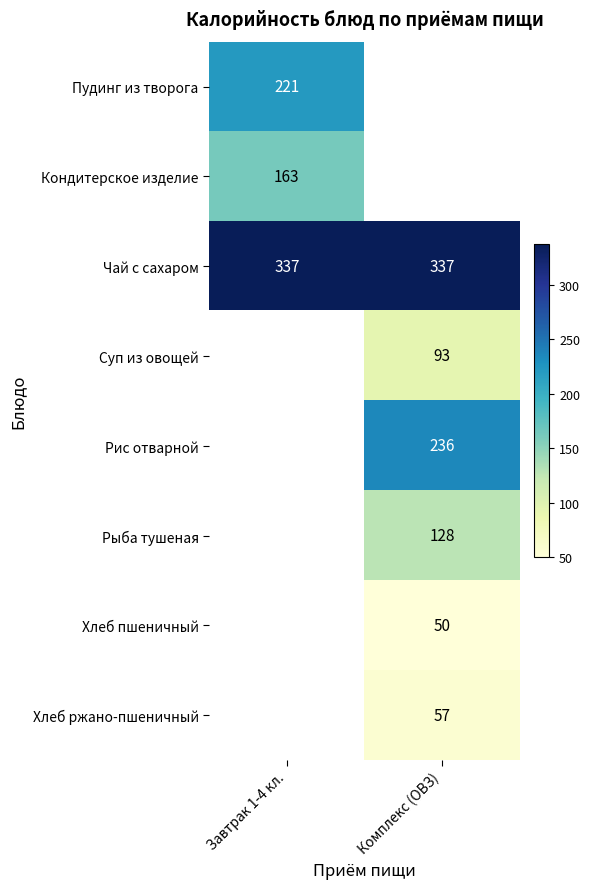

The value of Кондитерское изделие at Завтрак 1-4 кл. is 108. True or false?

False